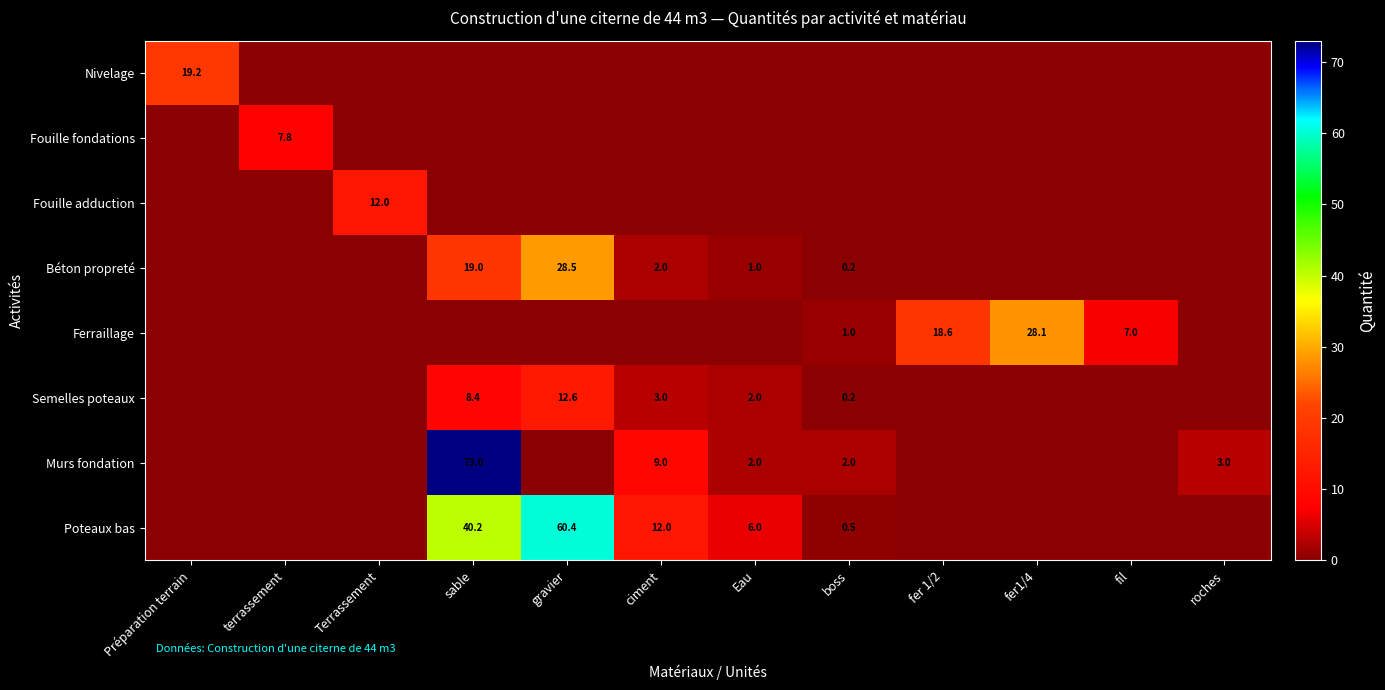

True or false: Ferraillage has a value of 28.1 at fer1/4.

True